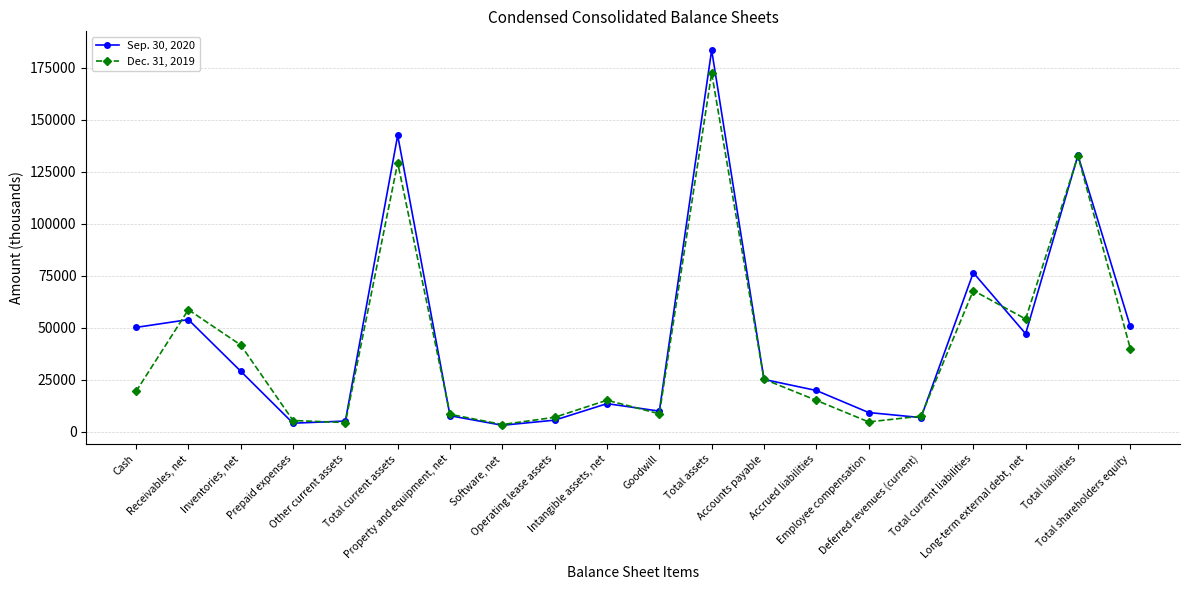

What is the spread (max minus min) of values at Other current assets?

724